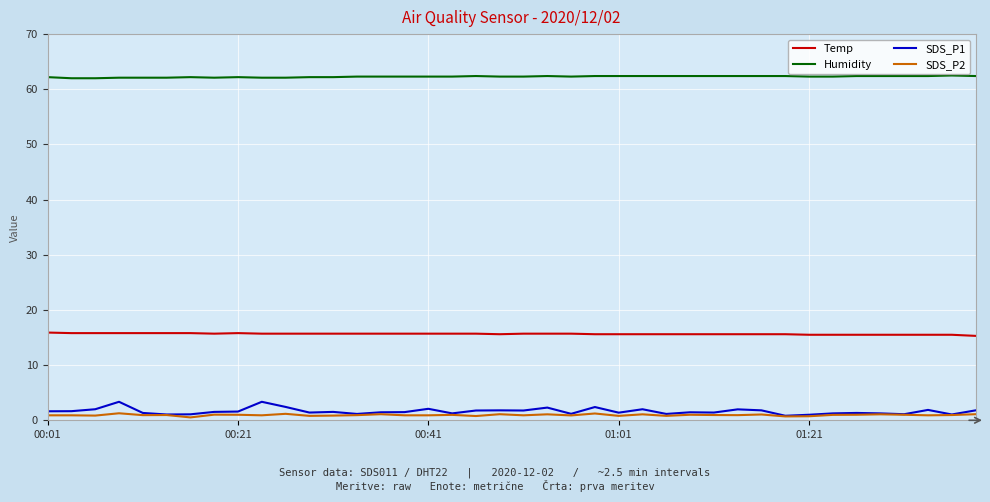

What are all the series names shown in the legend?

Temp, Humidity, SDS_P1, SDS_P2